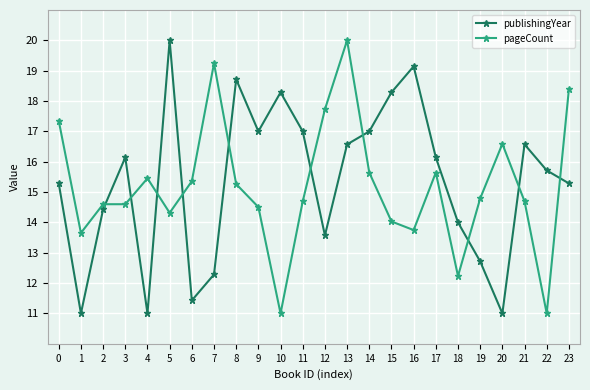

Where is the first local minimum for publishingYear?

1